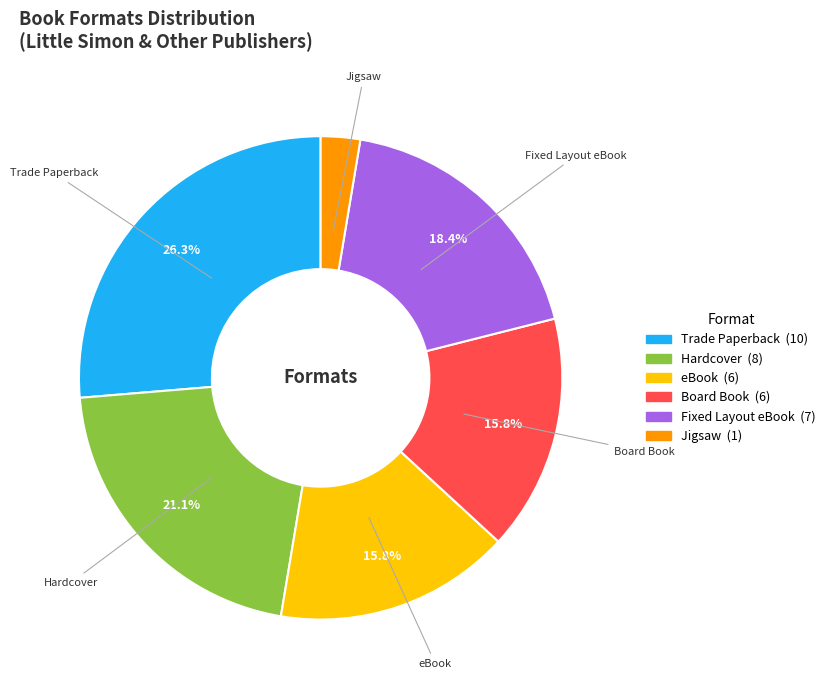

Does any single category account for the majority?

No